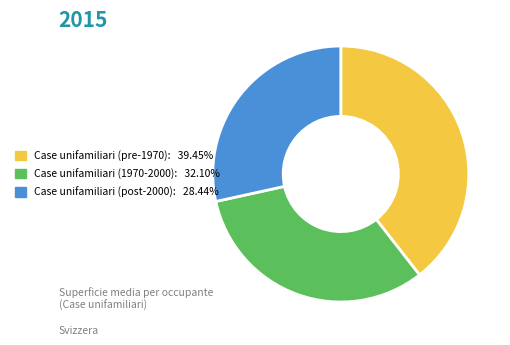

Does any single category account for the majority?

No